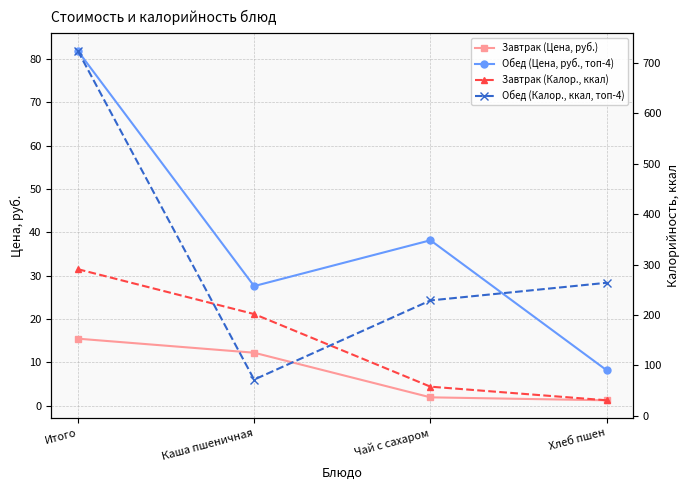

At which label does Обед (Калор., ккал, топ-4) reach its peak?

Итого